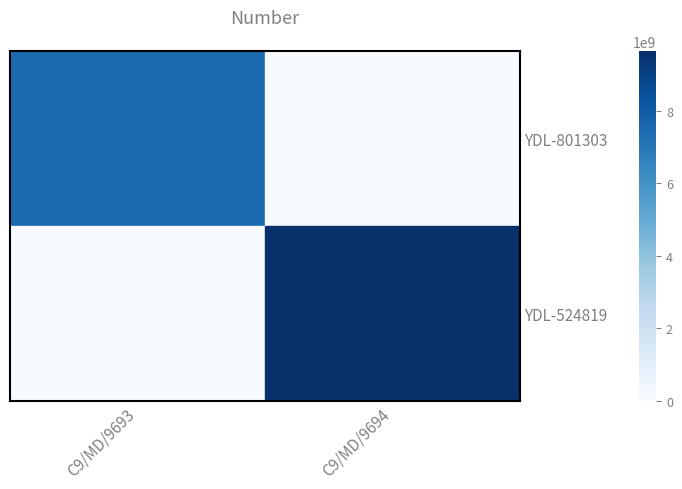

Reading left to right, transcribe all the data shown in this chart.

YDL-801303: C9/MD/9693=7506886757	C9/MD/9694=0
YDL-524819: C9/MD/9693=0	C9/MD/9694=9664873110